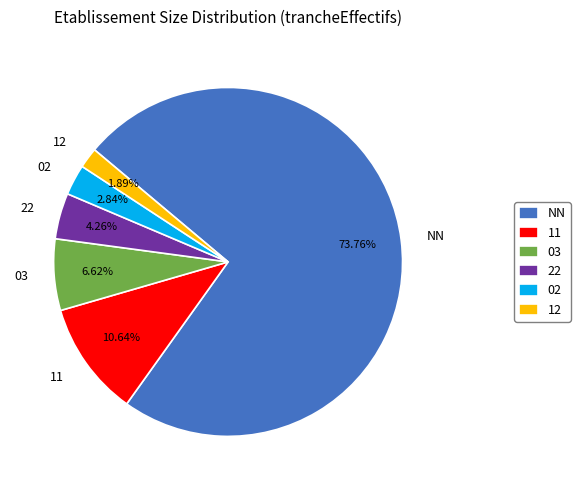

Does NN represent more than half of the total?

Yes